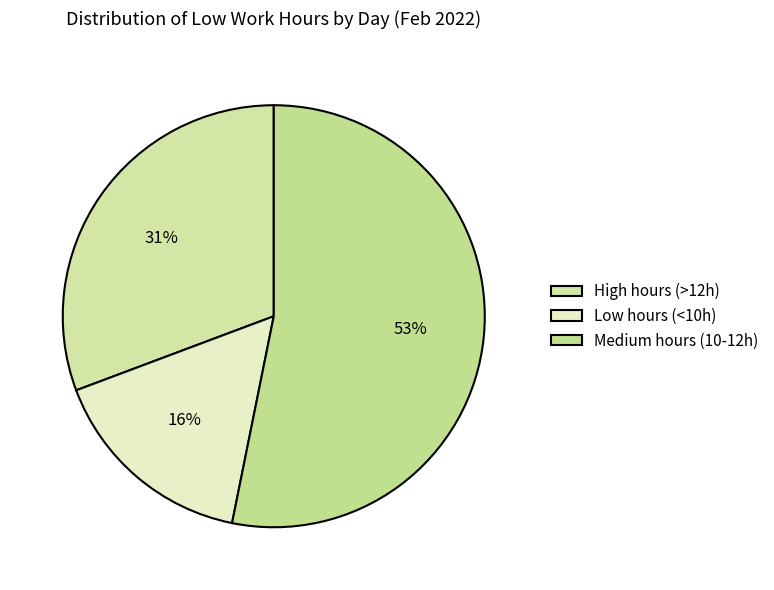

Count the number of slices in the pie.

3